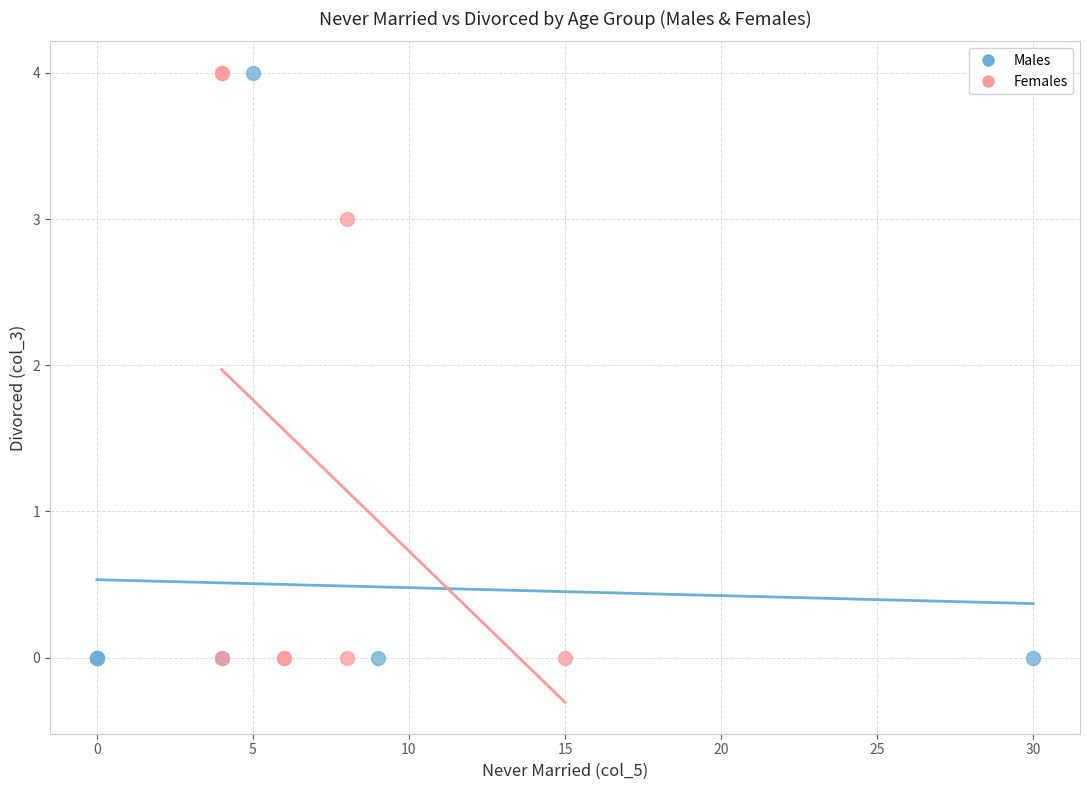

What are all the series names shown in the legend?

Males, Females